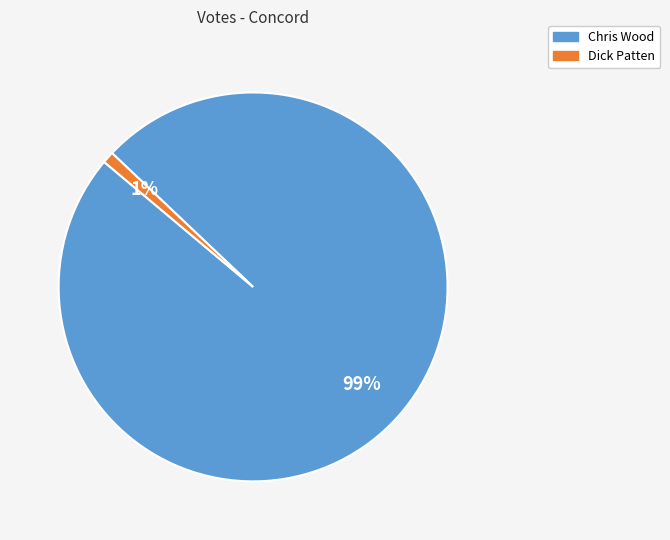

Does Chris Wood account for over 50% of the chart?

Yes